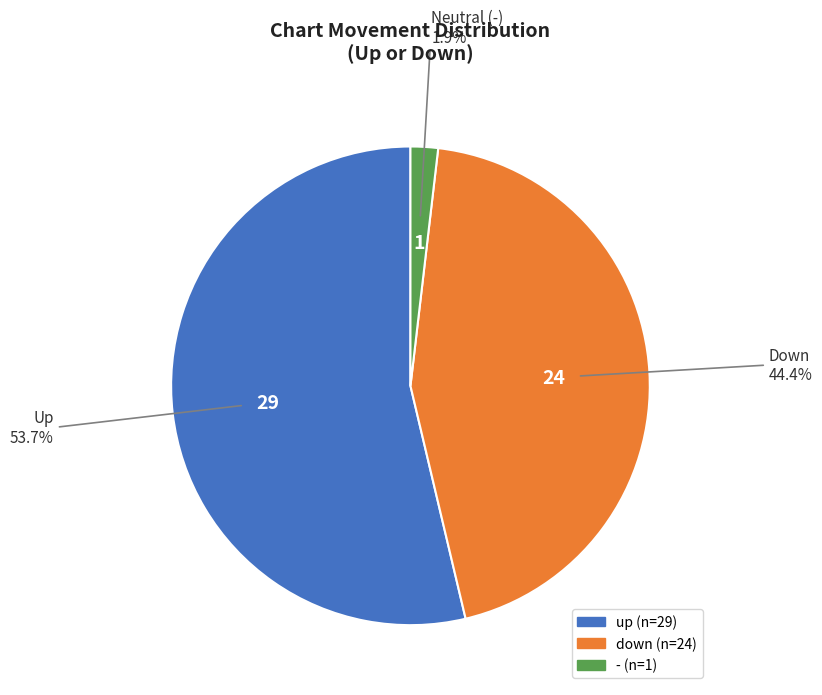

How much of the chart is everything except up?

46.3%